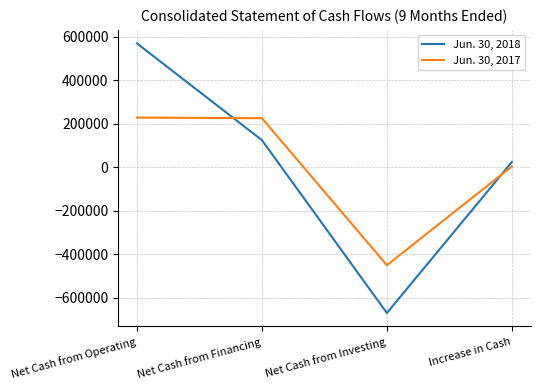

In Jun. 30, 2018, how many points are lower than both neighbors (excluding endpoints)?

1